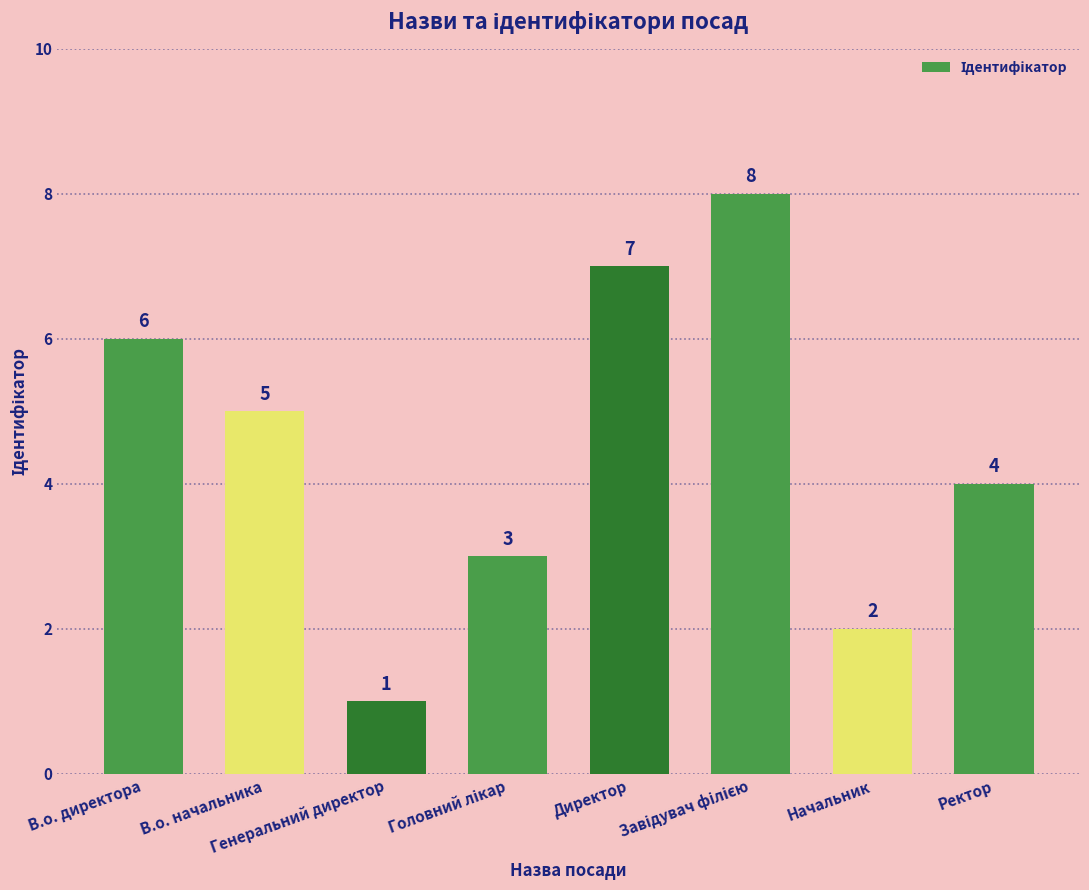

Count the values in the range 3 to 7.

5